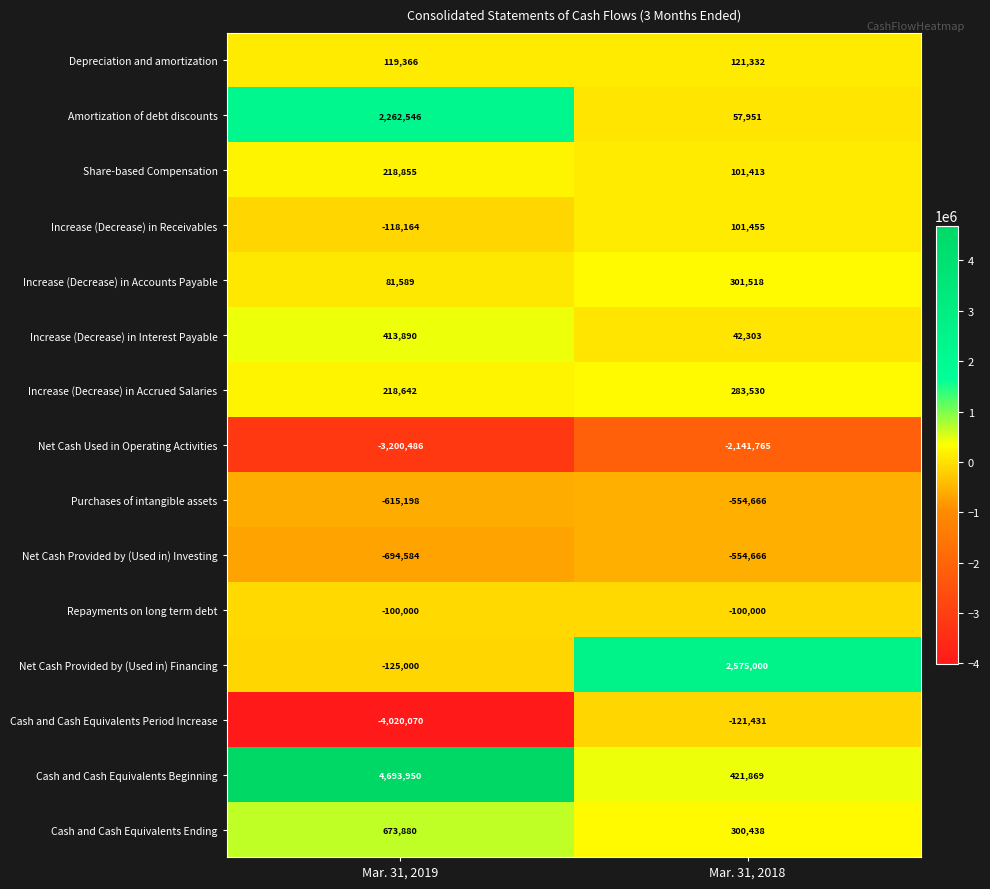

How many distinct data groups are displayed?

15